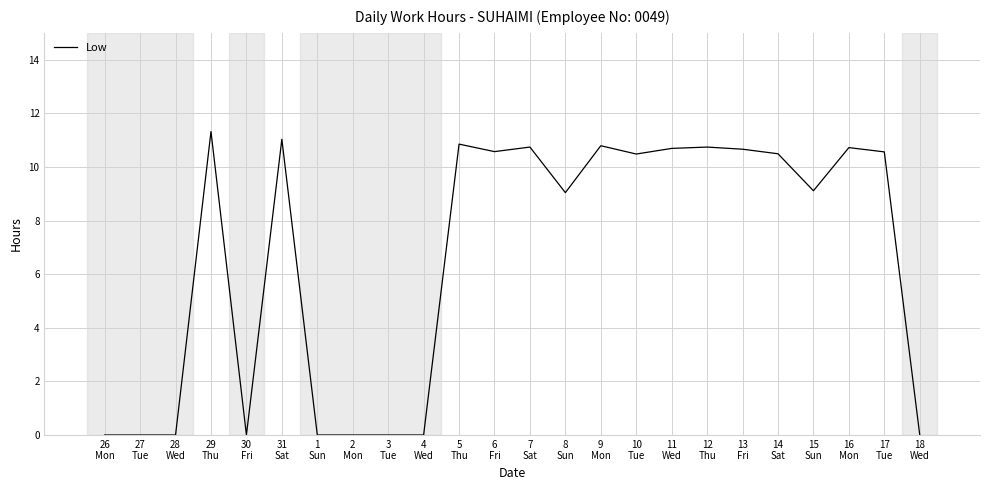

Read the value at 15
Sun.

9.1